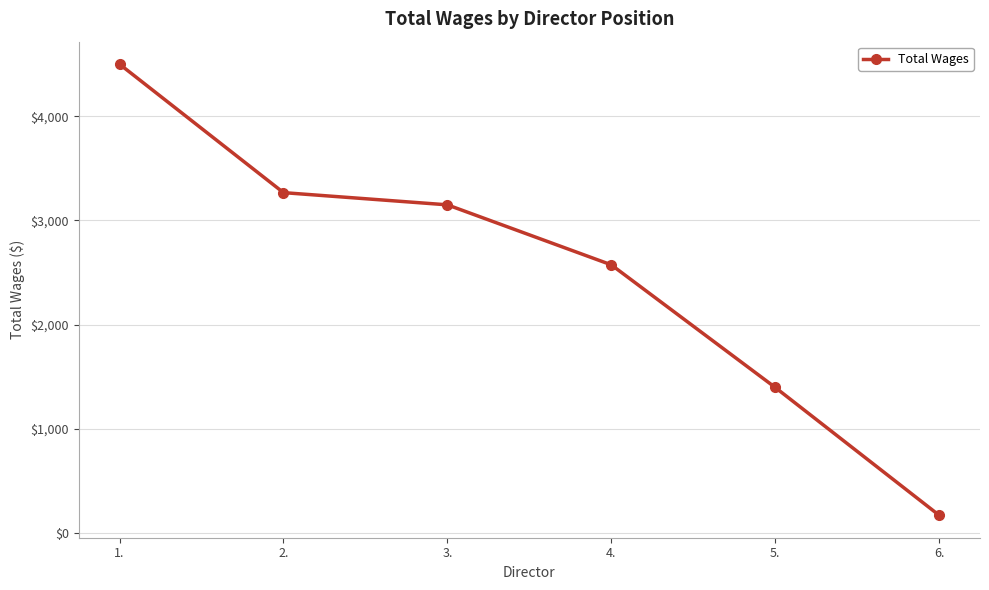

What is the label of the 3rd point from the left?

3.